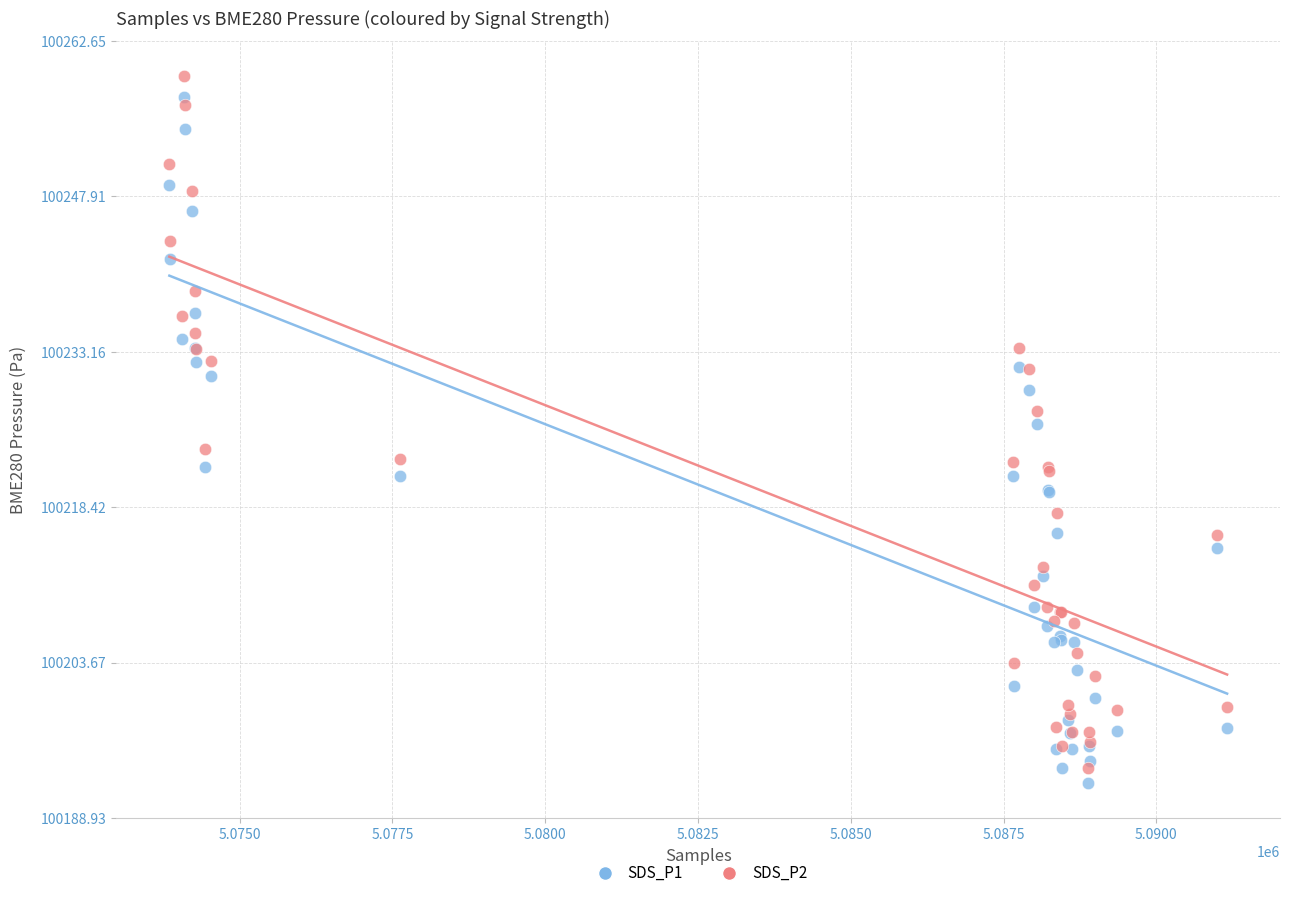

Which series reaches the minimum Y coordinate?

SDS_P1